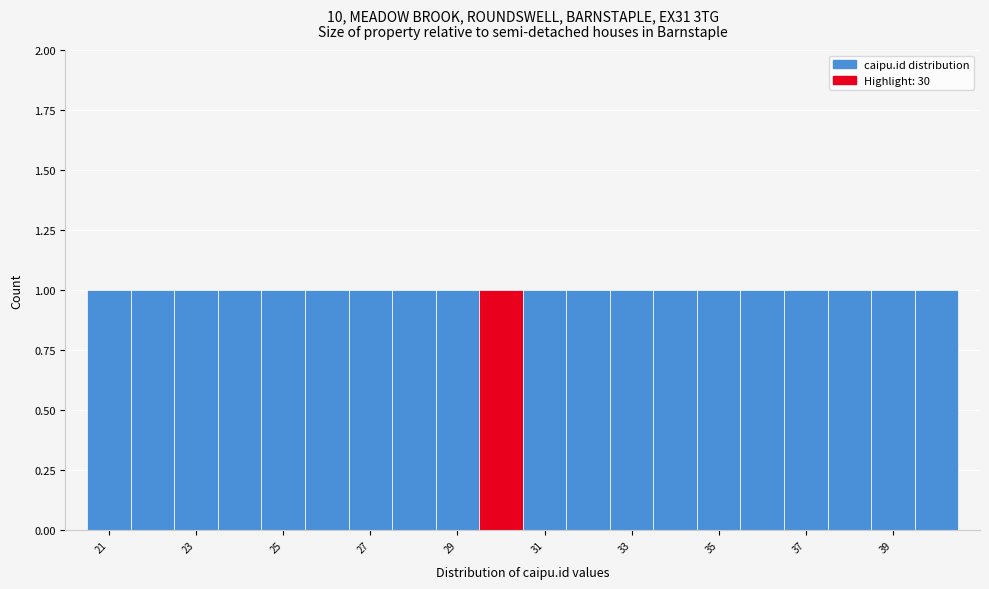

Reading left to right, list every bar in this chart as the range it spans on the x-axis followed by its height. Neither the bar edges nor the heights are printed on the chart, so give them approximately, as read against the axes.

20.5 to 21.5: 1
21.5 to 22.5: 1
22.5 to 23.5: 1
23.5 to 24.5: 1
24.5 to 25.5: 1
25.5 to 26.5: 1
26.5 to 27.5: 1
27.5 to 28.5: 1
28.5 to 29.5: 1
29.5 to 30.5: 1
30.5 to 31.5: 1
31.5 to 32.5: 1
32.5 to 33.5: 1
33.5 to 34.5: 1
34.5 to 35.5: 1
35.5 to 36.5: 1
36.5 to 37.5: 1
37.5 to 38.5: 1
38.5 to 39.5: 1
39.5 to 40.5: 1